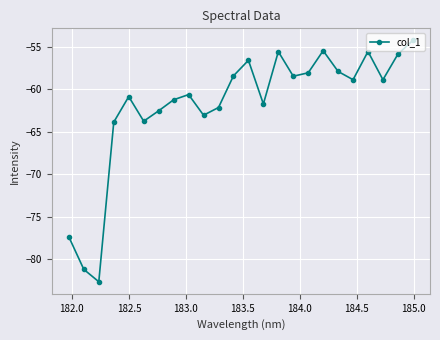

How many lines are shown in the chart?

1